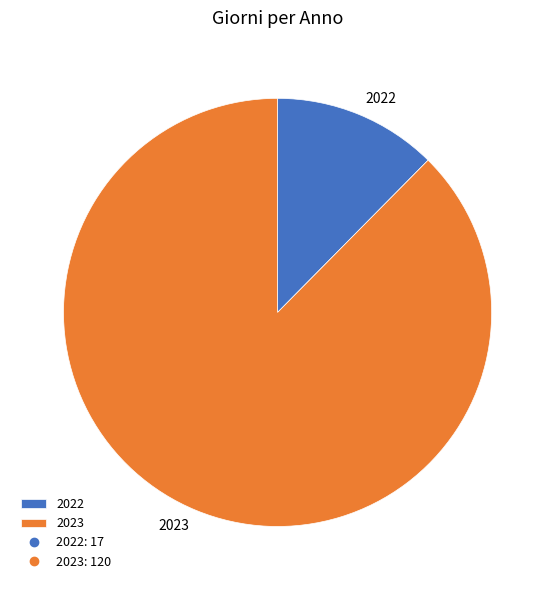

How many segments does this pie chart have?

2